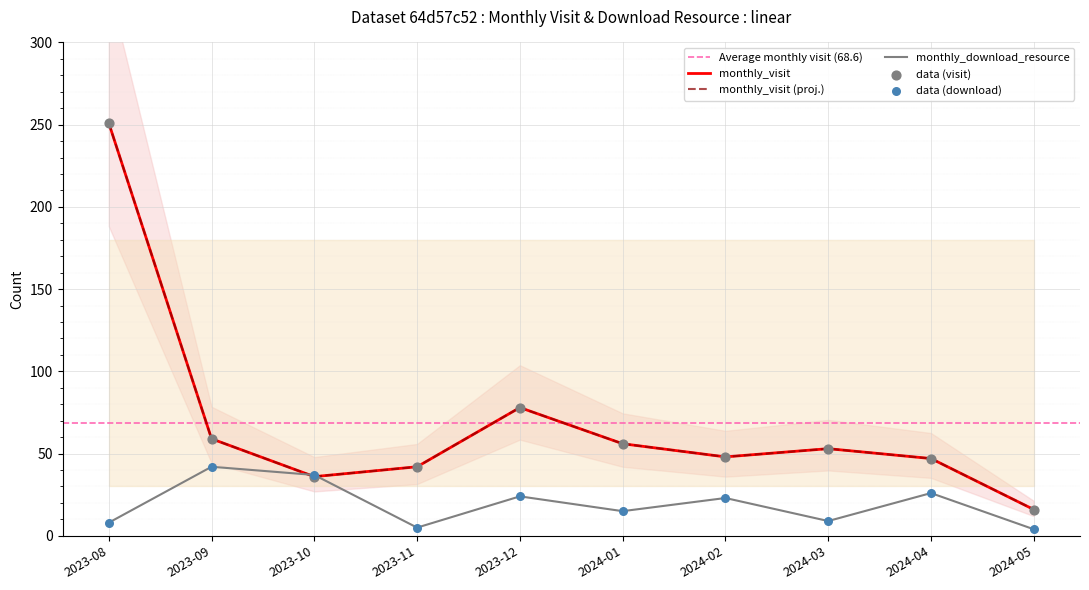

What is the total value across all series at 2023-10?

73